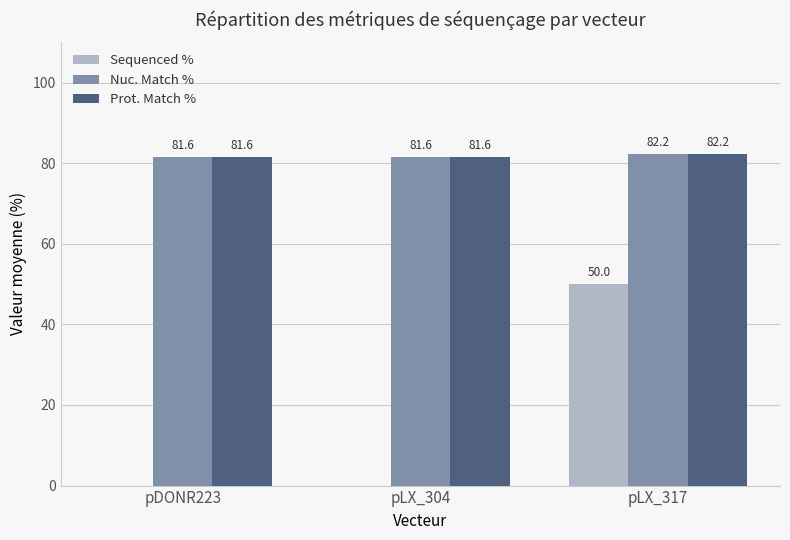

Which series has the widest spread of values?

Sequenced %